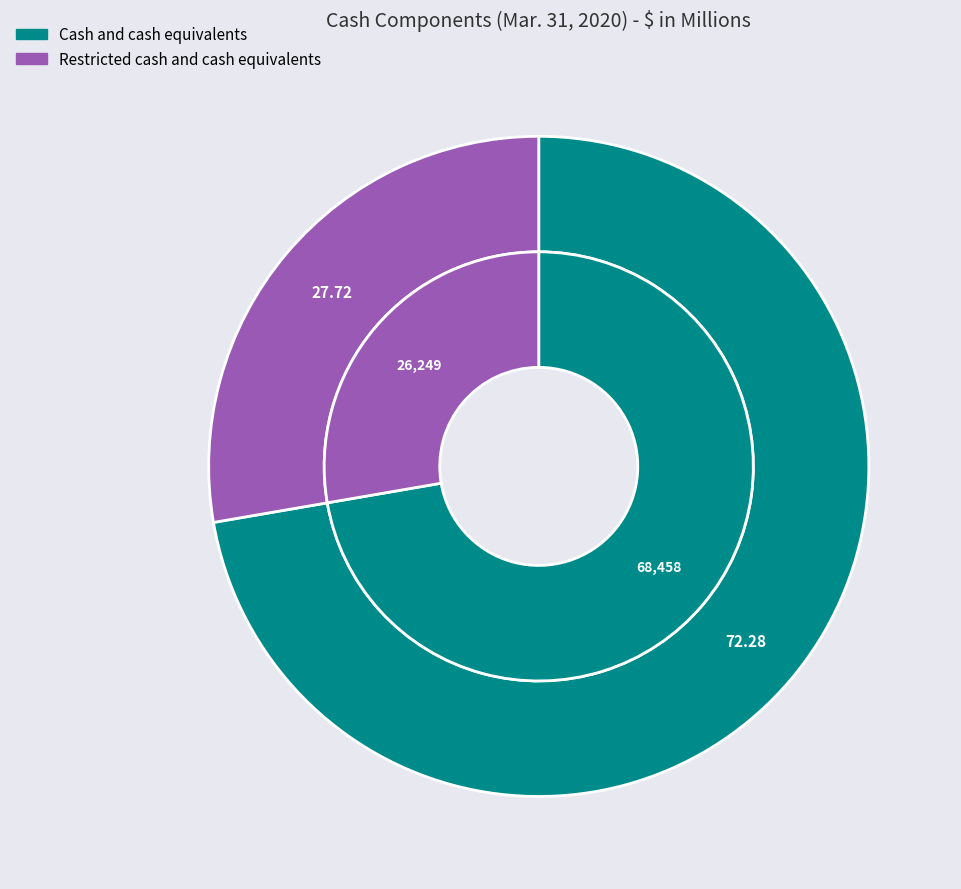

How many slices are in this pie chart?

2